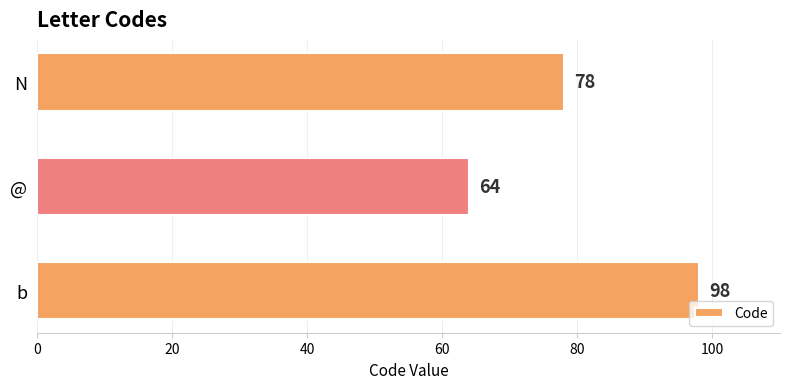

Rank the categories by value from highest to lowest.

b, N, @